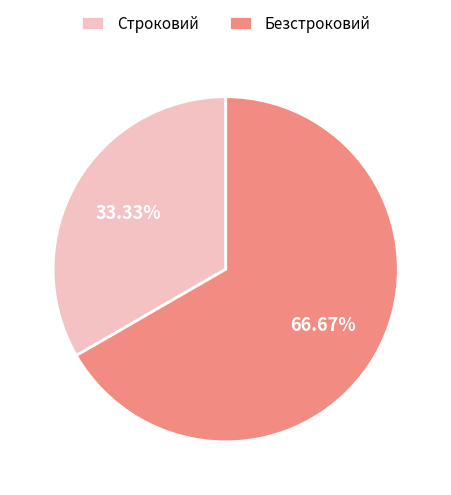

What percentage do Строковий and Безстроковий together represent?

100.0%